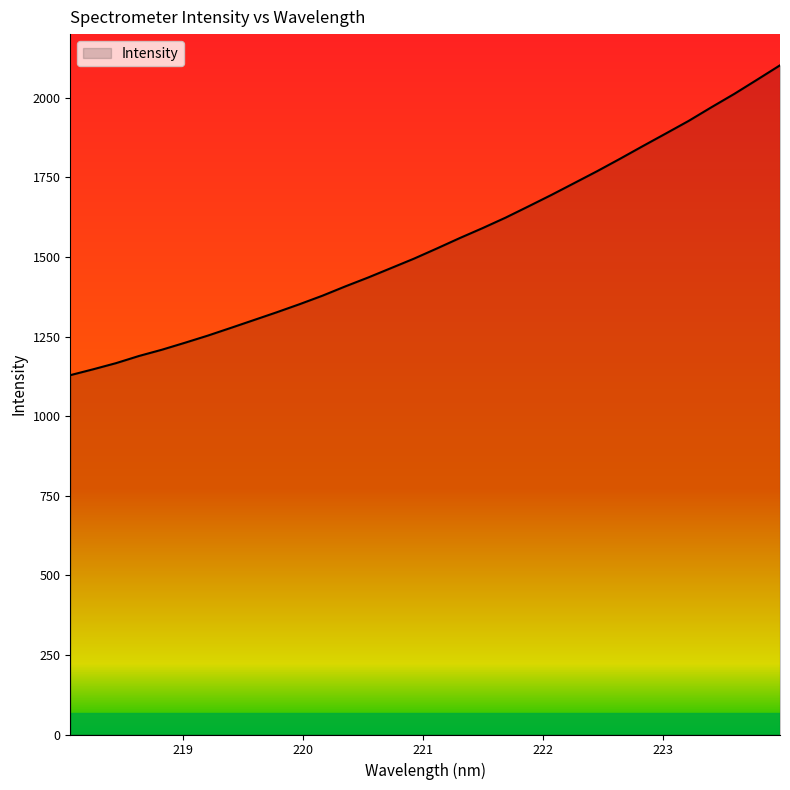

What is the minimum value shown in the chart?

1128.7